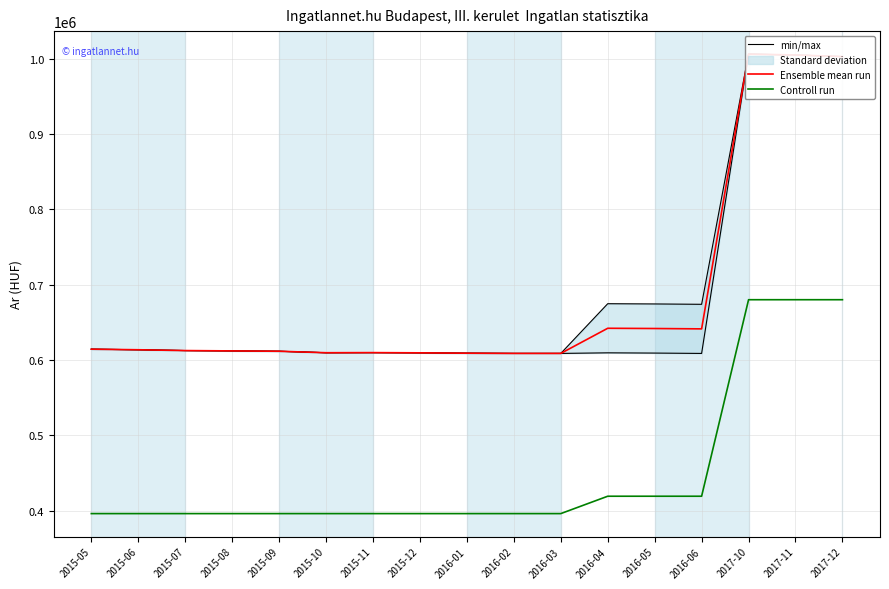

True or false: min/max has more than 2 interior local peaks.

True